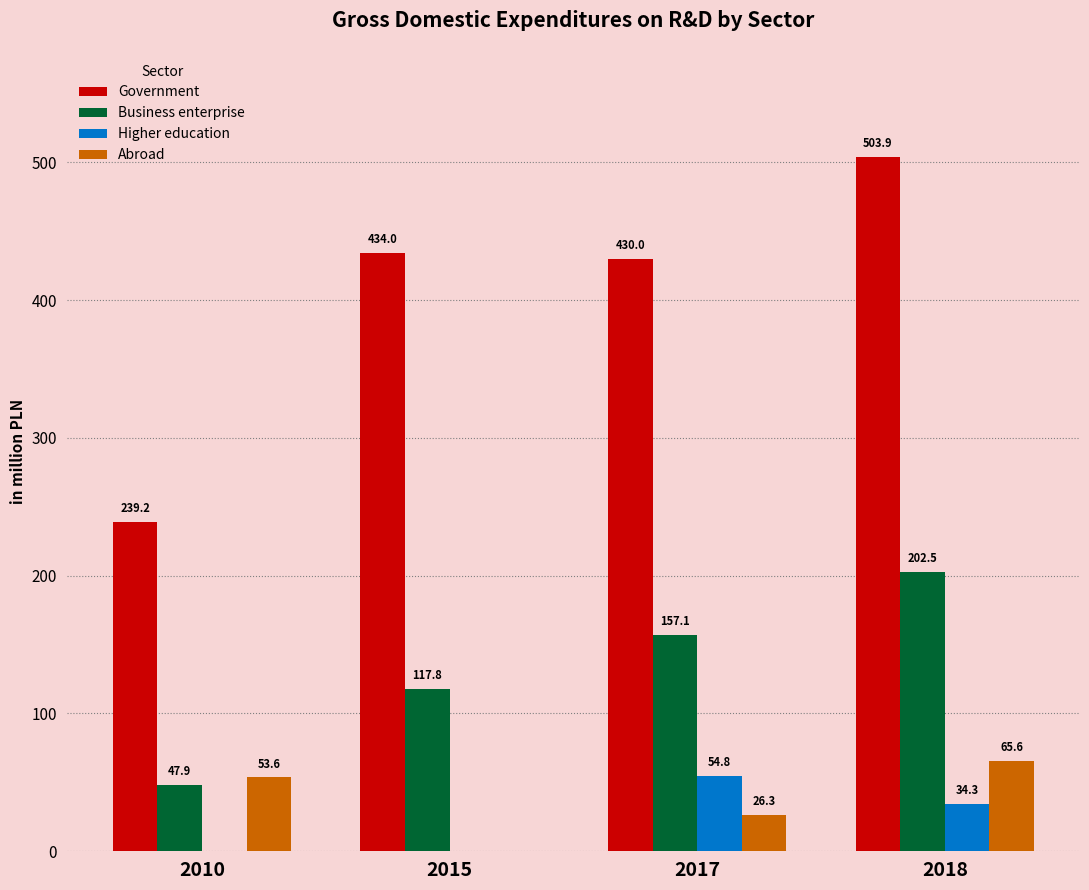

How many series are shown in this chart?

4